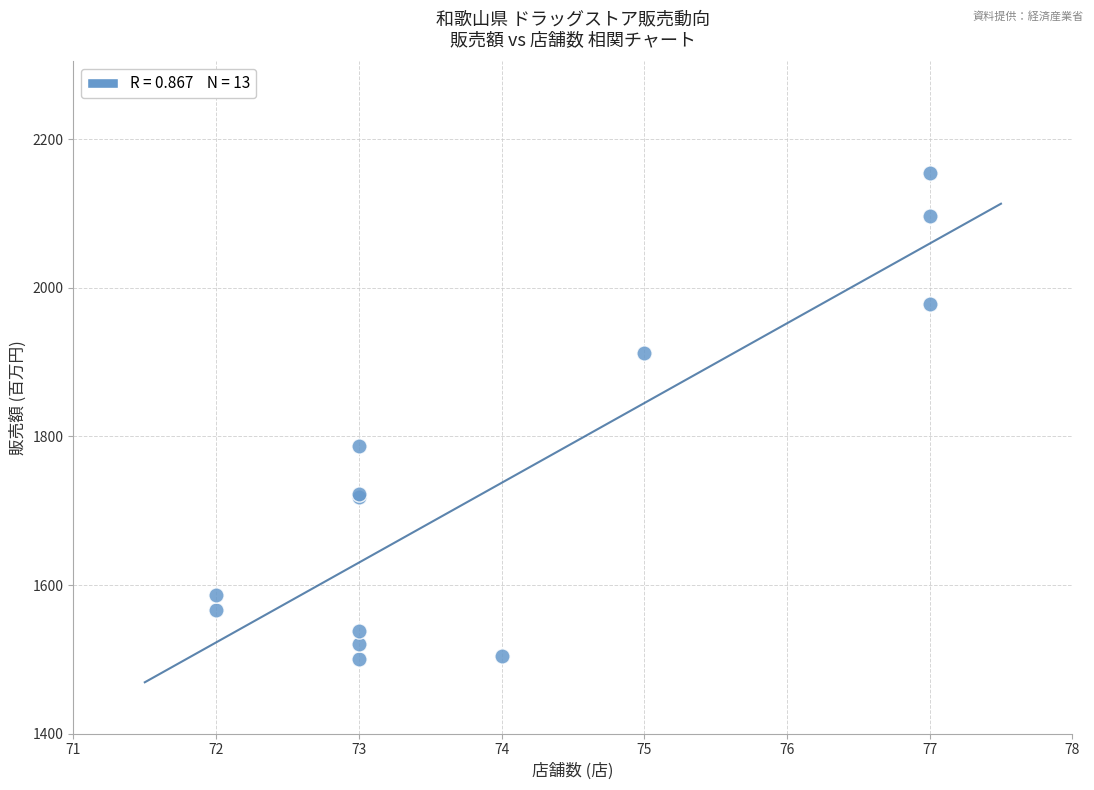

What Y value in the scatter plot is closest to 1827?

1787